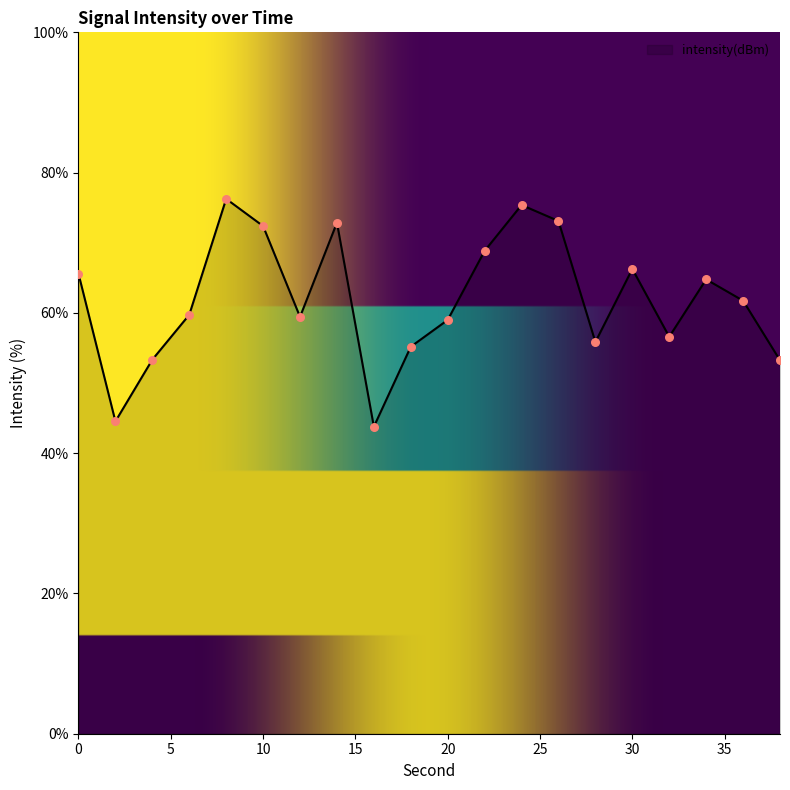

What is the greatest value displayed?

76.3